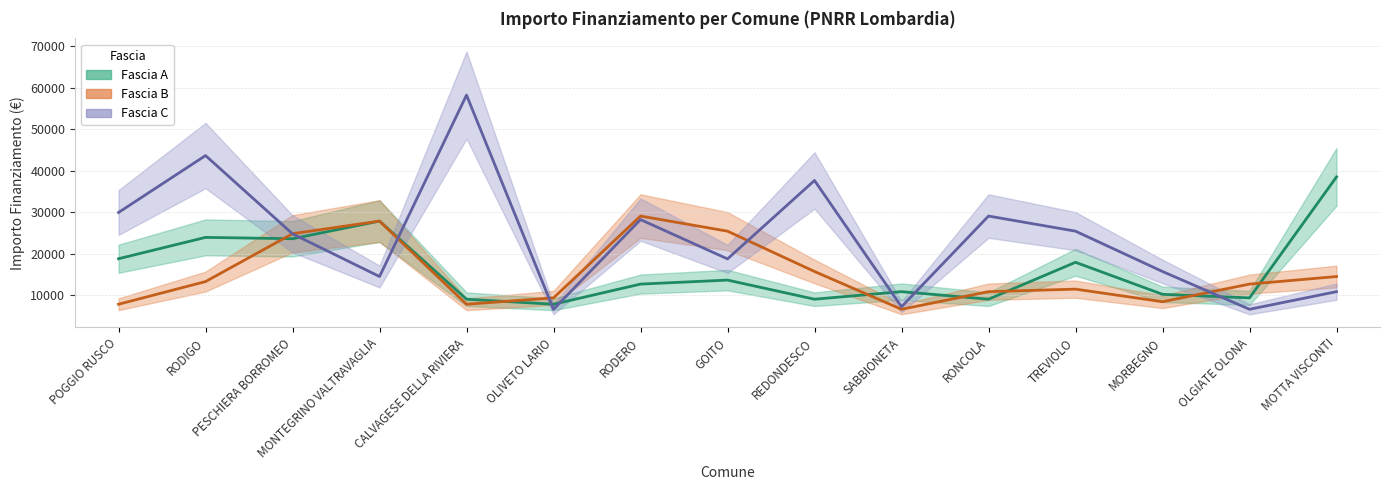

What is the label of the 5th point from the left?

CALVAGESE DELLA RIVIERA